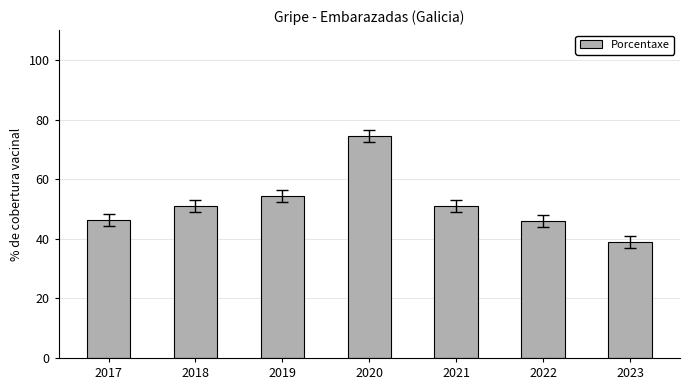

What is the sum of all values?

361.8